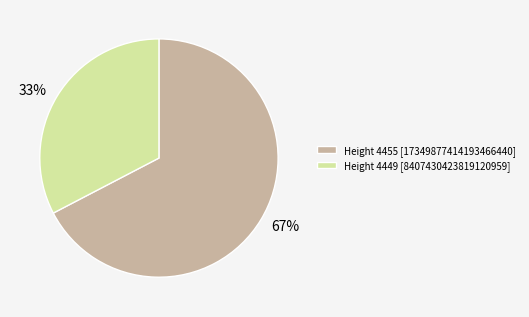

What is the largest slice in the pie chart?

Height 4455 [17349877414193466440]